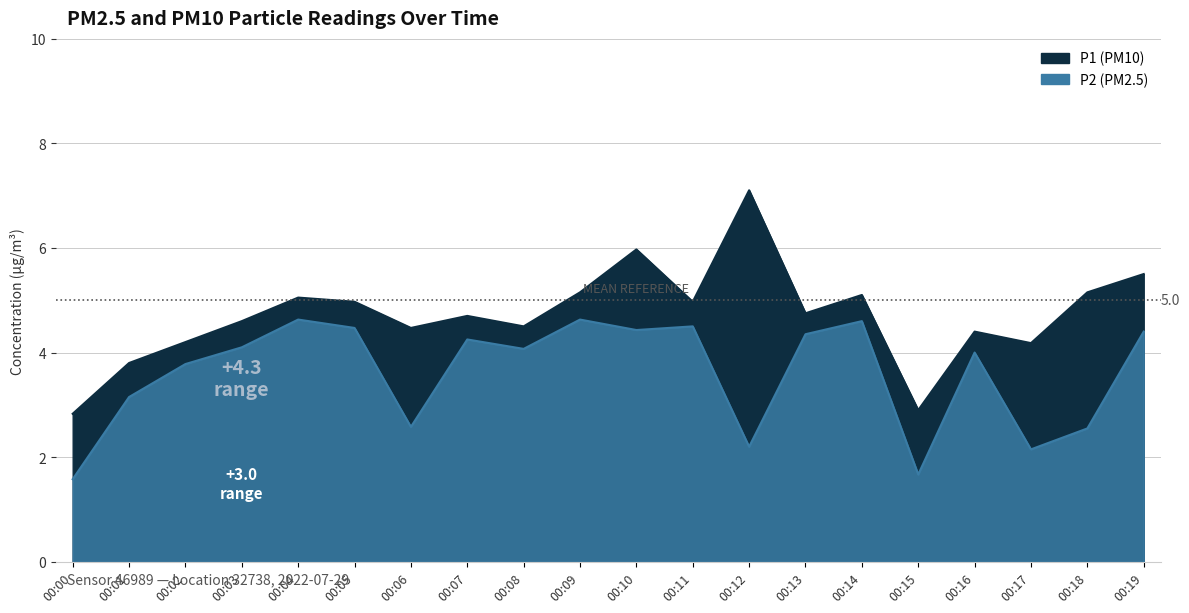

What is the maximum value shown in the chart?

7.1